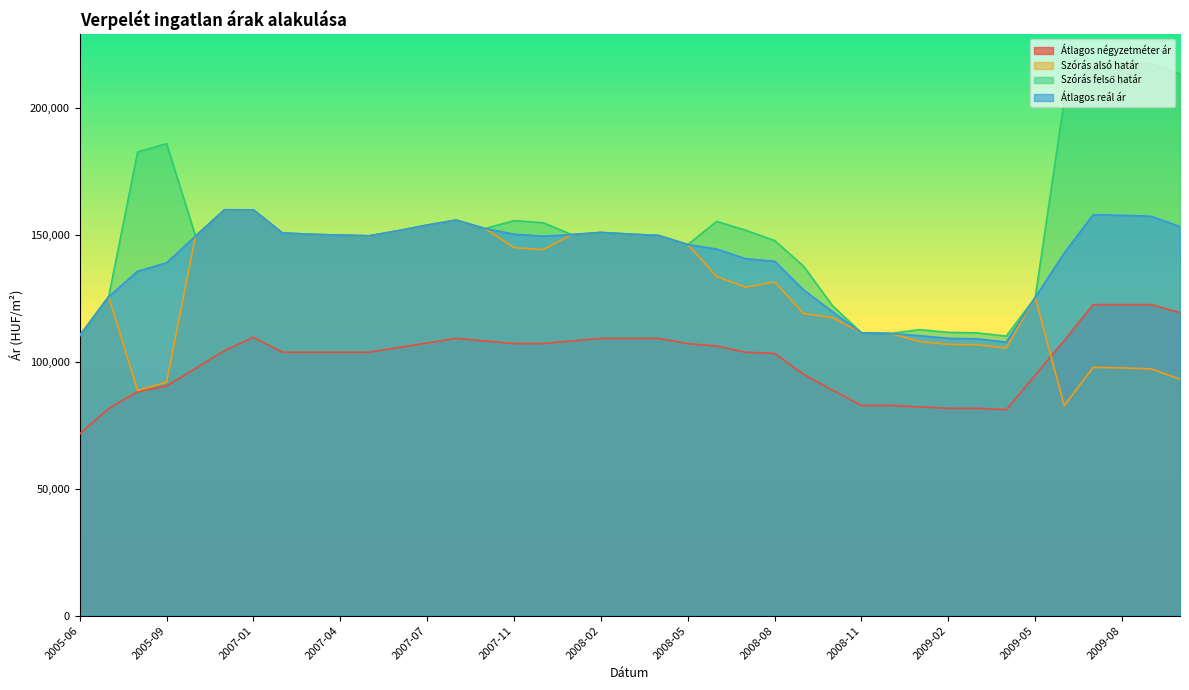

What is the maximum value for Átlagos négyzetméter ár?

122500